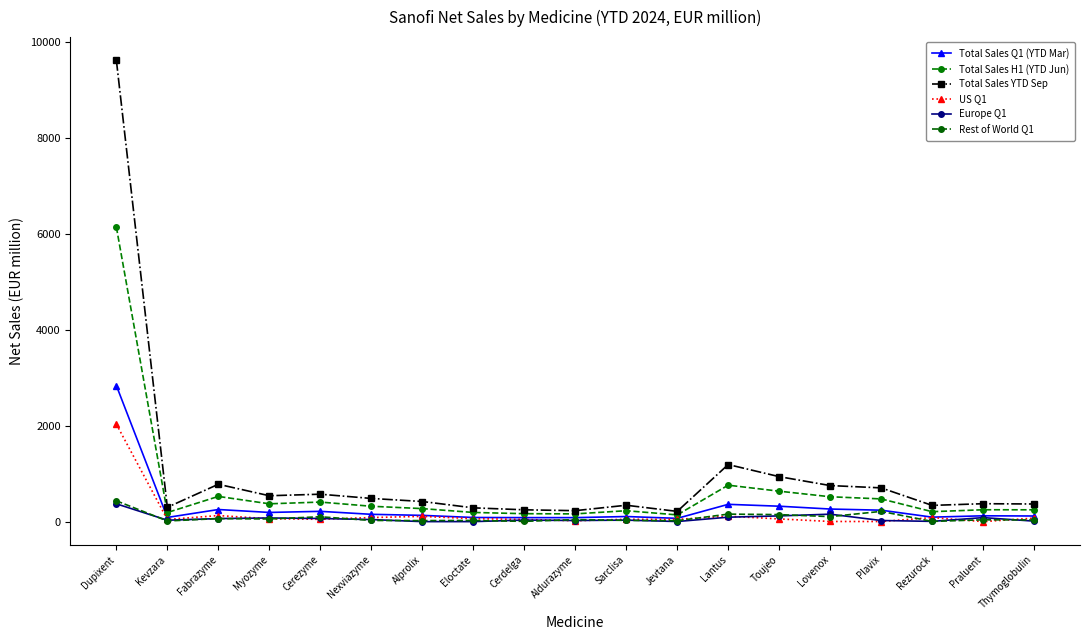

Count the number of data series in this chart.

6